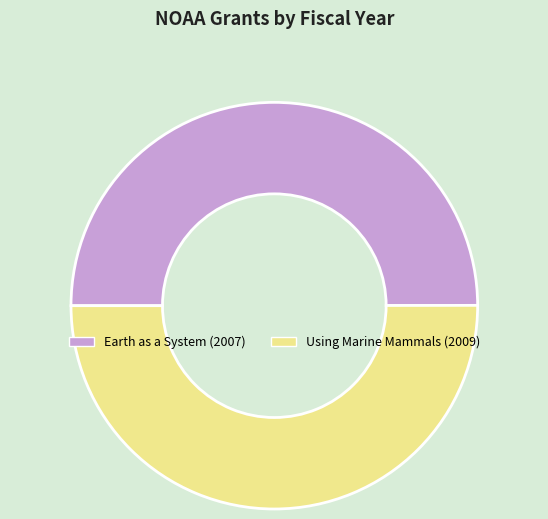

Is it true that Earth as a System (2007) is 56% of the pie?

False